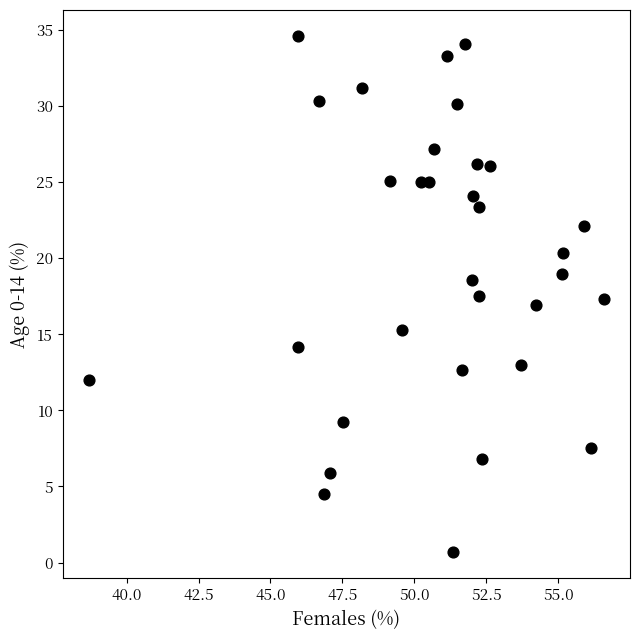

What is the range of Y values (max minus min)?

34.0